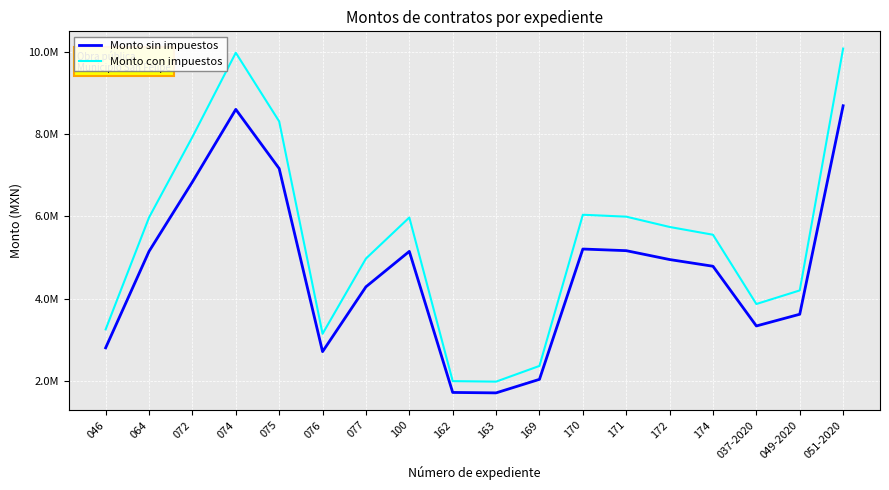

Is this an area chart (filled region under the line)?

No